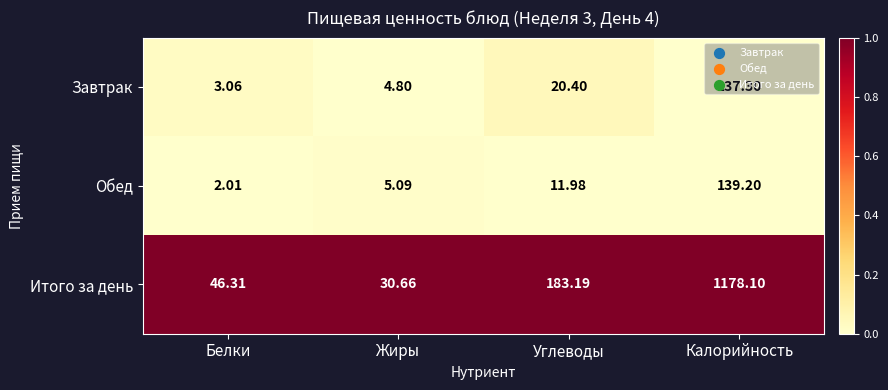

Between Белки and Углеводы, which series saw the biggest shift?

Итого за день